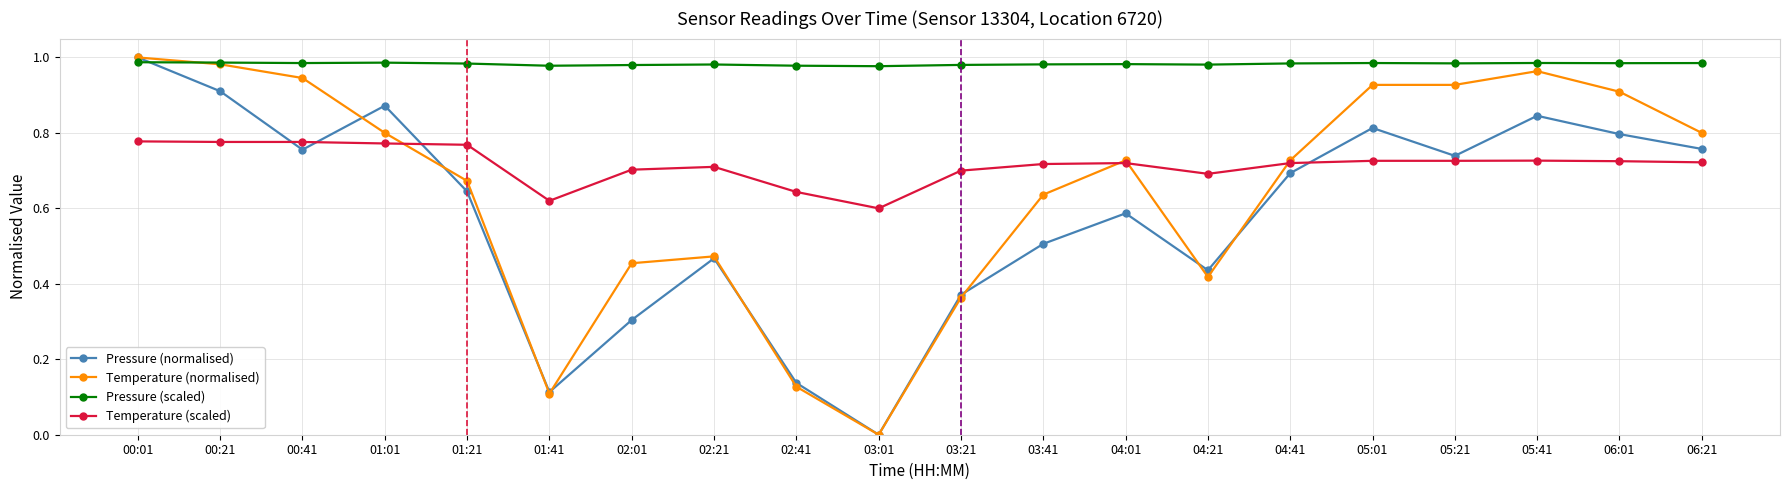

Which series ends up on top after the final intersection of Pressure (scaled) and Temperature (normalised)?

Pressure (scaled)